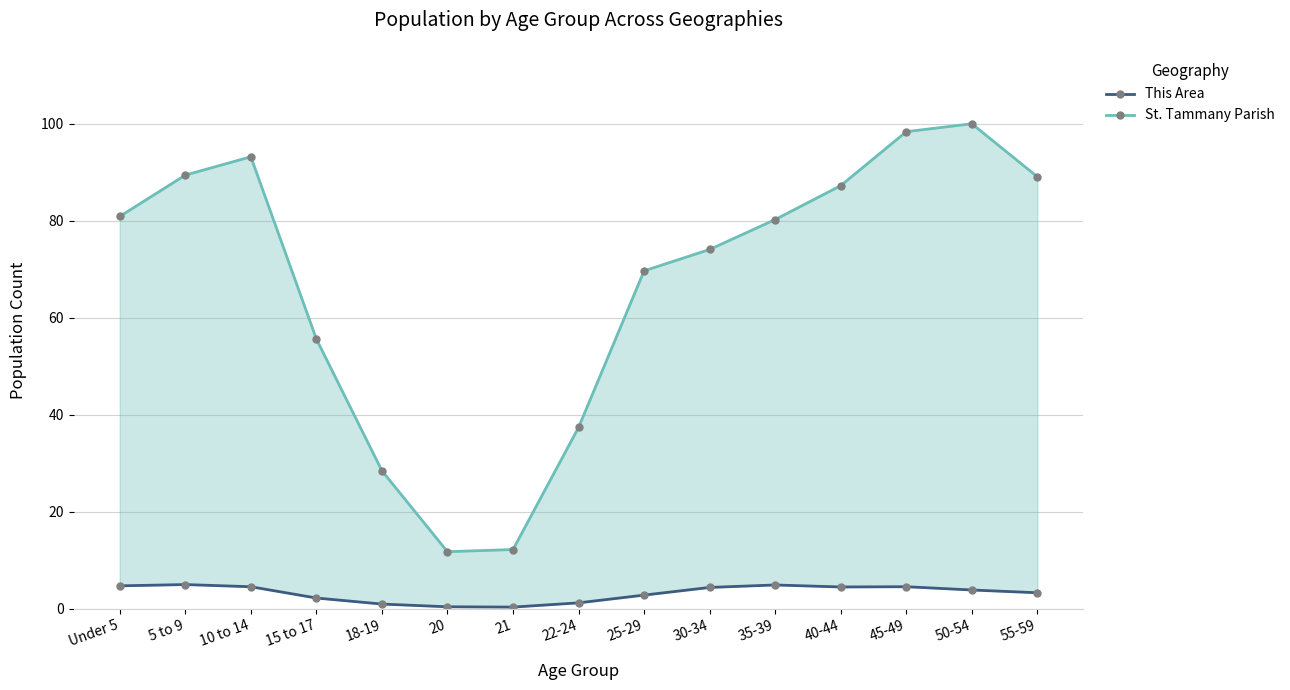

Rank the series by their average value, from highest to lowest.

St. Tammany Parish, This Area